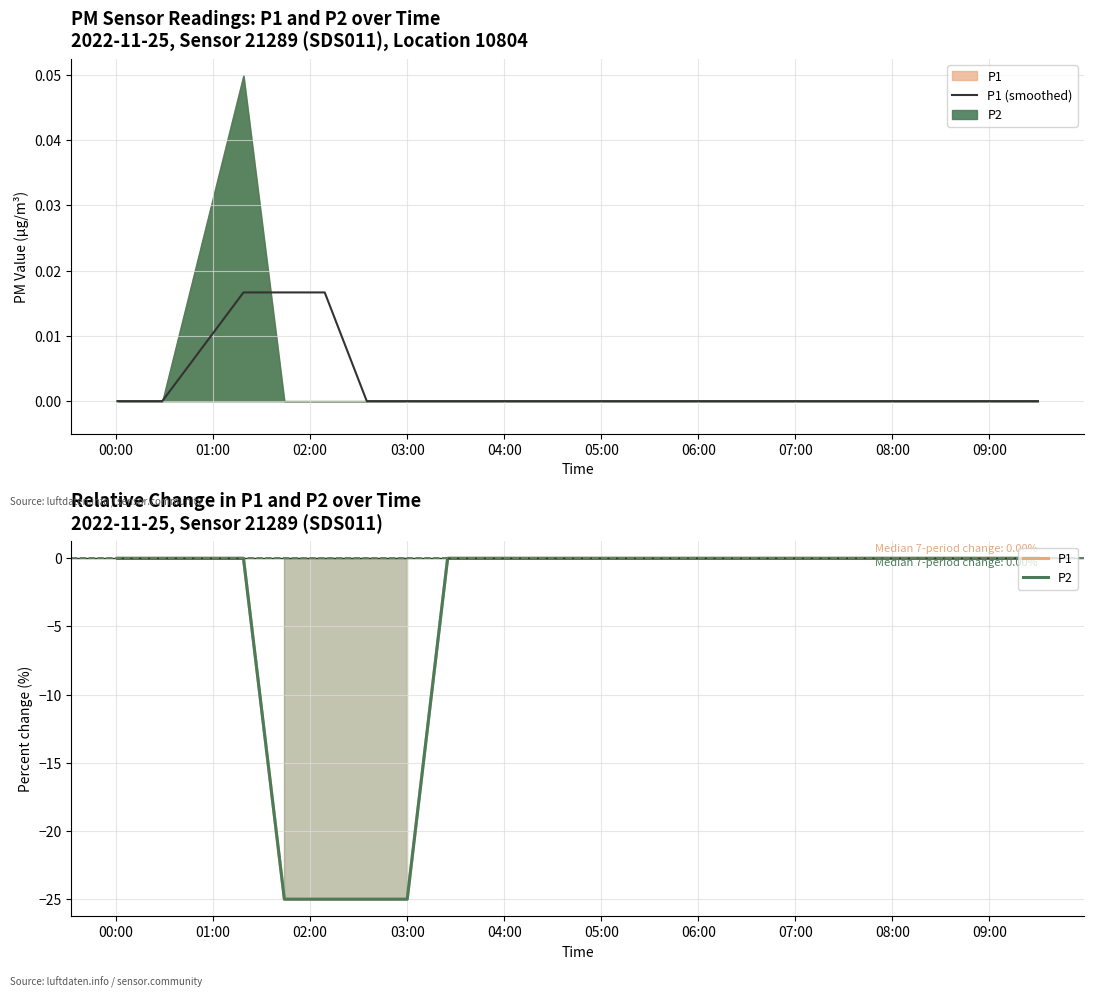

At which category does the chart reach its minimum across all series?

03:00